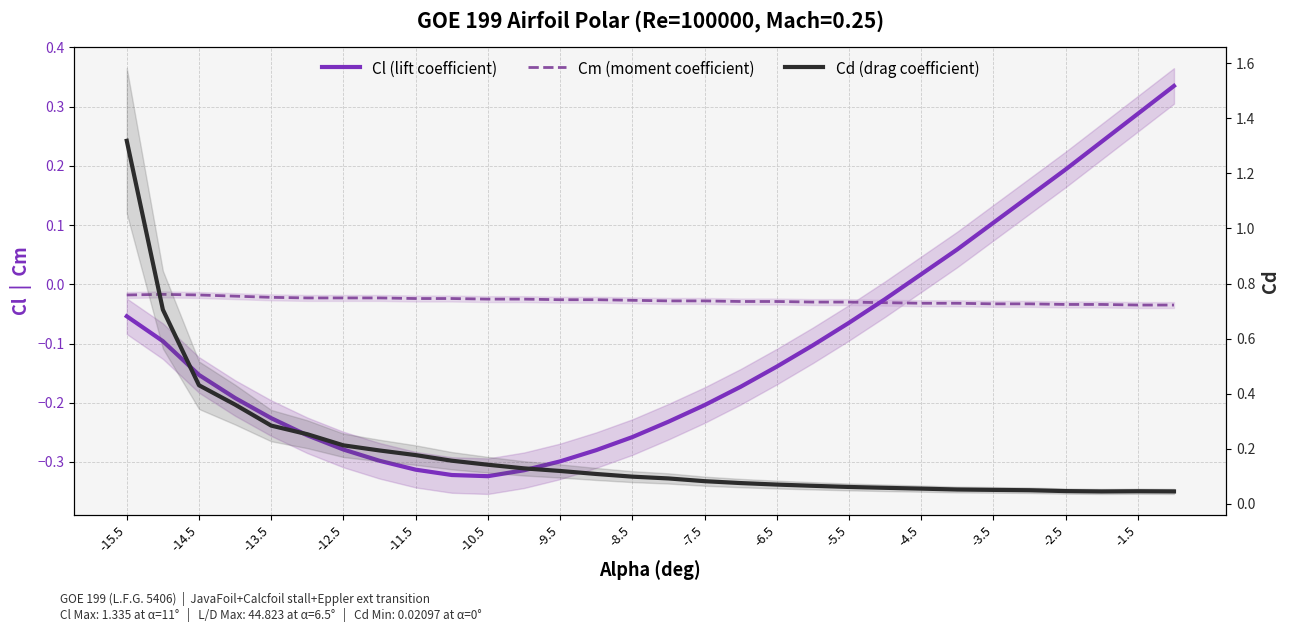

List the series in order of their peak value, highest first.

Cd (drag coefficient), Cl (lift coefficient), Cm (moment coefficient)